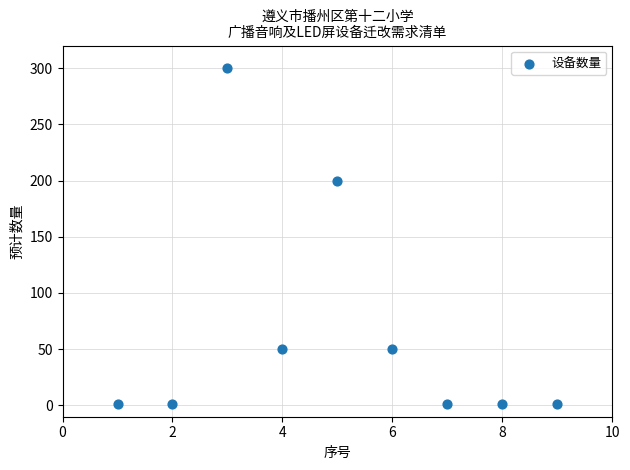

What is the average Y value?

67